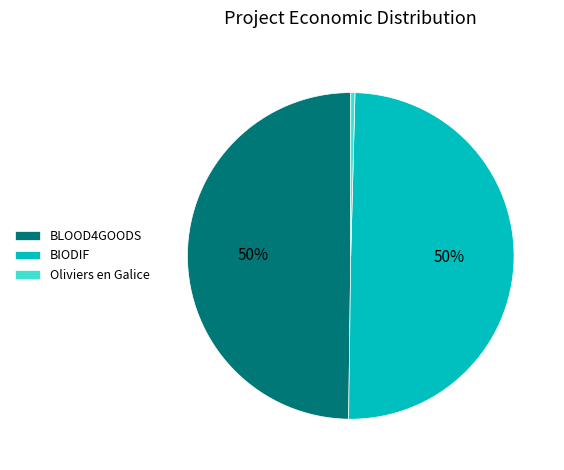

The BLOOD4GOODS slice represents 62% of the pie. True or false?

False